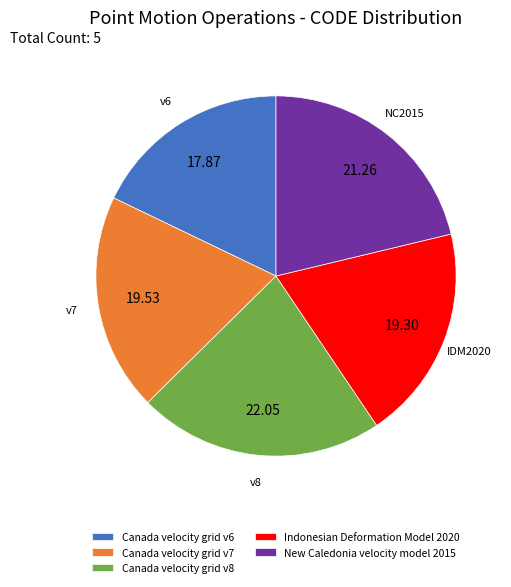

Which slice is the largest?

Canada velocity grid v8